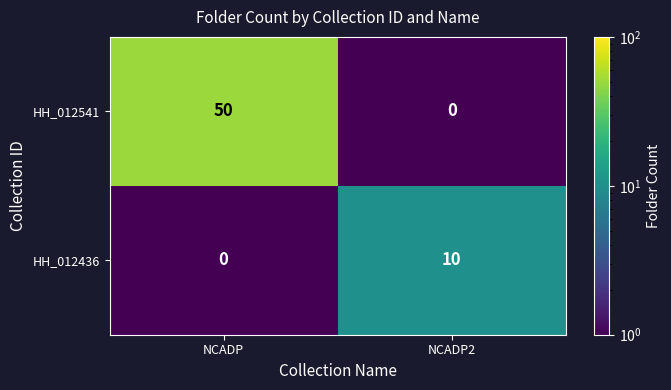

Is it true that HH_012436 equals 16 at NCADP2?

False